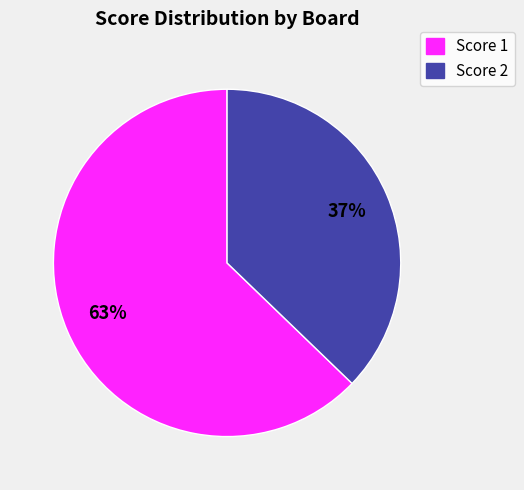

Is there a majority slice in this chart?

Yes